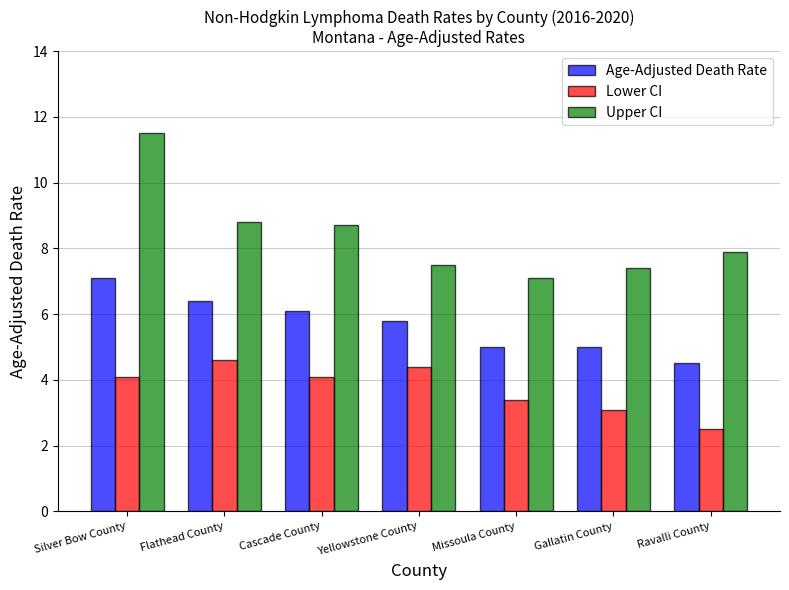

Reading right to left, what are all the values shown in this chart?

Age-Adjusted Death Rate: Ravalli County=4.5	Gallatin County=5.0	Missoula County=5.0	Yellowstone County=5.8	Cascade County=6.1	Flathead County=6.4	Silver Bow County=7.1
Lower CI: Ravalli County=2.5	Gallatin County=3.1	Missoula County=3.4	Yellowstone County=4.4	Cascade County=4.1	Flathead County=4.6	Silver Bow County=4.1
Upper CI: Ravalli County=7.9	Gallatin County=7.4	Missoula County=7.1	Yellowstone County=7.5	Cascade County=8.7	Flathead County=8.8	Silver Bow County=11.5